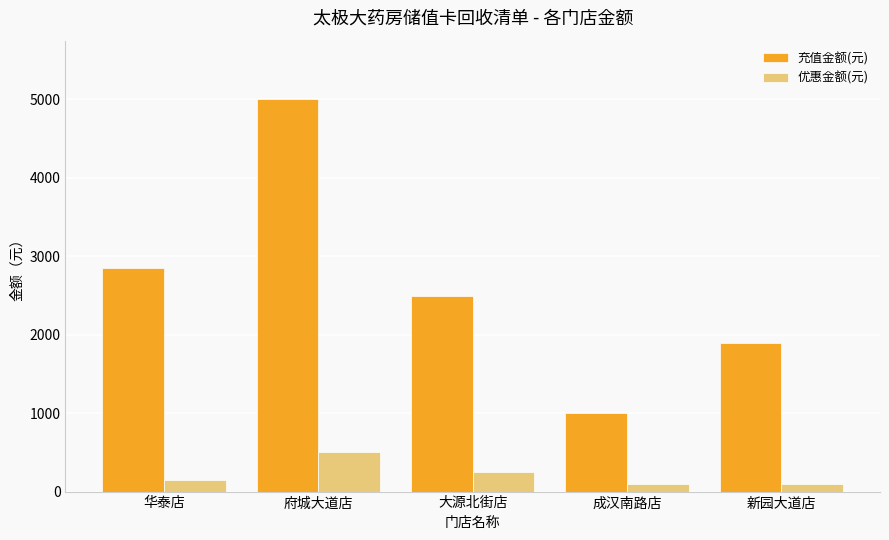

Which series has the widest spread of values?

充值金额(元)